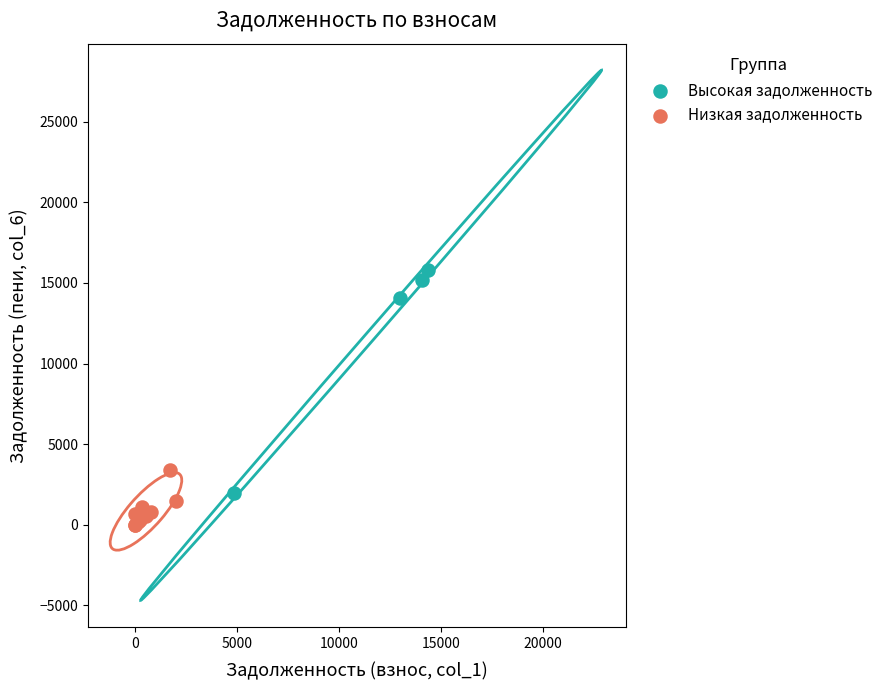

Which series has the widest spread of Y values?

Высокая задолженность